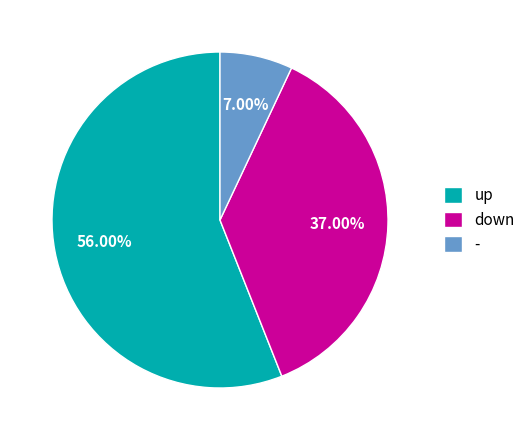

How many slices are in this pie chart?

3